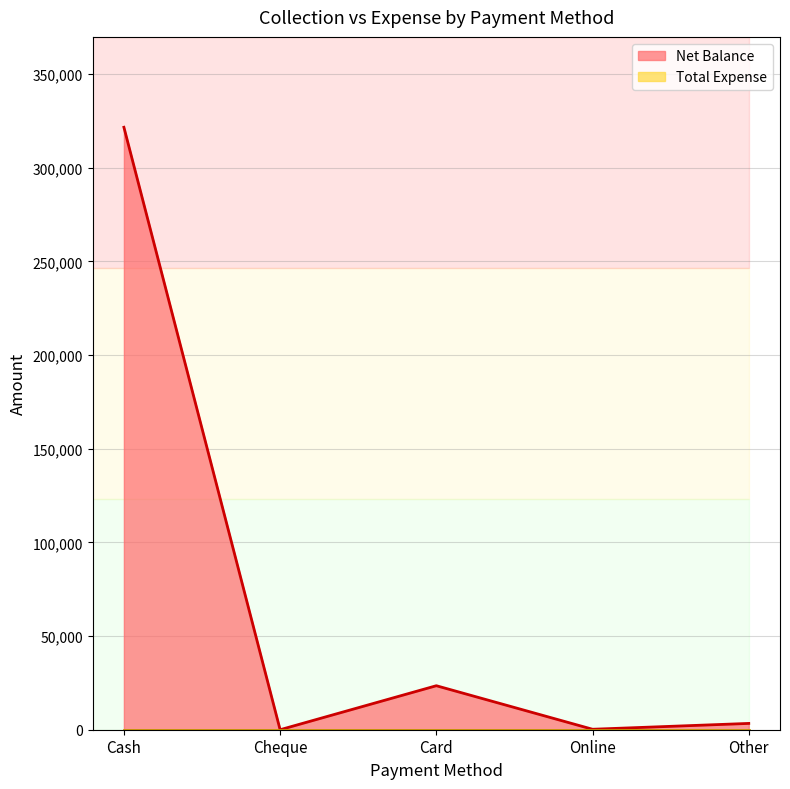

Which has a higher value, Other or Cheque?

Other